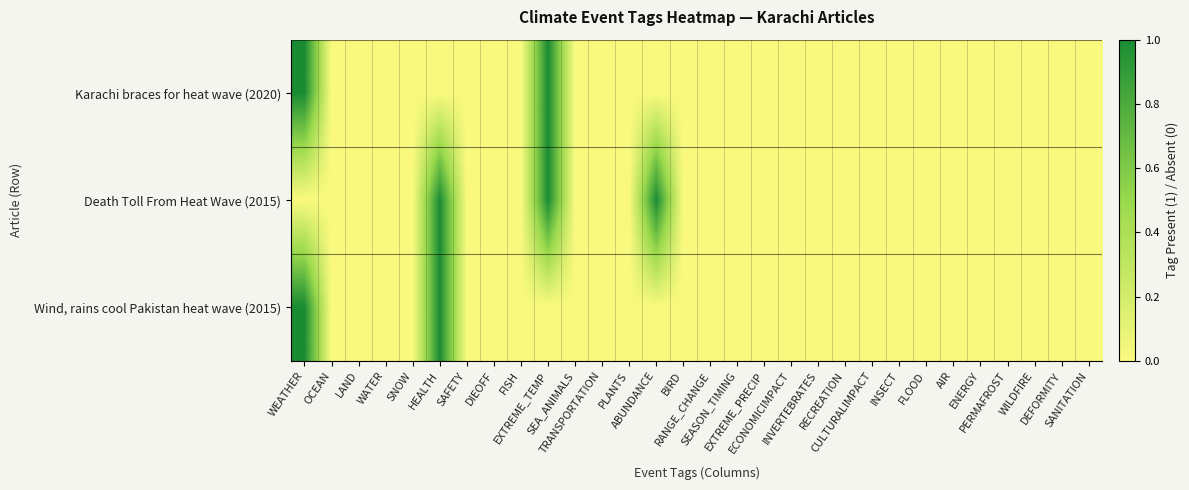

Reading right to left, list all the values displayed in this chart.

Karachi braces for heat wave (2020): SANITATION=0	DEFORMITY=0	WILDFIRE=0	PERMAFROST=0	ENERGY=0	AIR=0	FLOOD=0	INSECT=0	CULTURALIMPACT=0	RECREATION=0	INVERTEBRATES=0	ECONOMICIMPACT=0	EXTREME_PRECIP=0	SEASON_TIMING=0	RANGE_CHANGE=0	BIRD=0	ABUNDANCE=0	PLANTS=0	TRANSPORTATION=0	SEA_ANIMALS=0	EXTREME_TEMP=1	FISH=0	DIEOFF=0	SAFETY=0	HEALTH=0	SNOW=0	WATER=0	LAND=0	OCEAN=0	WEATHER=1
Death Toll From Heat Wave (2015): SANITATION=0	DEFORMITY=0	WILDFIRE=0	PERMAFROST=0	ENERGY=0	AIR=0	FLOOD=0	INSECT=0	CULTURALIMPACT=0	RECREATION=0	INVERTEBRATES=0	ECONOMICIMPACT=0	EXTREME_PRECIP=0	SEASON_TIMING=0	RANGE_CHANGE=0	BIRD=0	ABUNDANCE=1	PLANTS=0	TRANSPORTATION=0	SEA_ANIMALS=0	EXTREME_TEMP=1	FISH=0	DIEOFF=0	SAFETY=0	HEALTH=1	SNOW=0	WATER=0	LAND=0	OCEAN=0	WEATHER=0
Wind, rains cool Pakistan heat wave (2015): SANITATION=0	DEFORMITY=0	WILDFIRE=0	PERMAFROST=0	ENERGY=0	AIR=0	FLOOD=0	INSECT=0	CULTURALIMPACT=0	RECREATION=0	INVERTEBRATES=0	ECONOMICIMPACT=0	EXTREME_PRECIP=0	SEASON_TIMING=0	RANGE_CHANGE=0	BIRD=0	ABUNDANCE=0	PLANTS=0	TRANSPORTATION=0	SEA_ANIMALS=0	EXTREME_TEMP=0	FISH=0	DIEOFF=0	SAFETY=0	HEALTH=1	SNOW=0	WATER=0	LAND=0	OCEAN=0	WEATHER=1